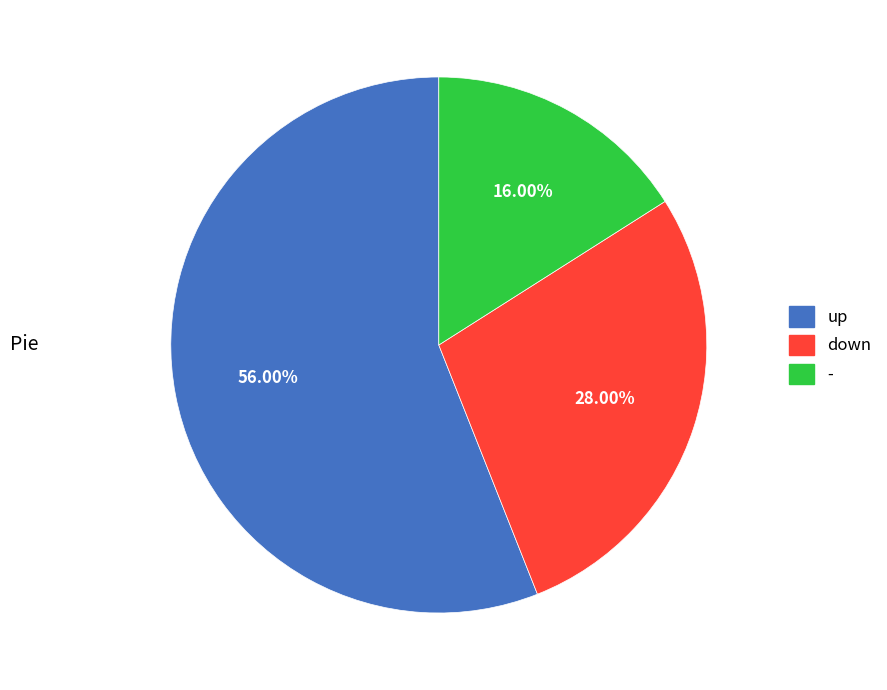

To the nearest percent, what portion does up represent?

56%